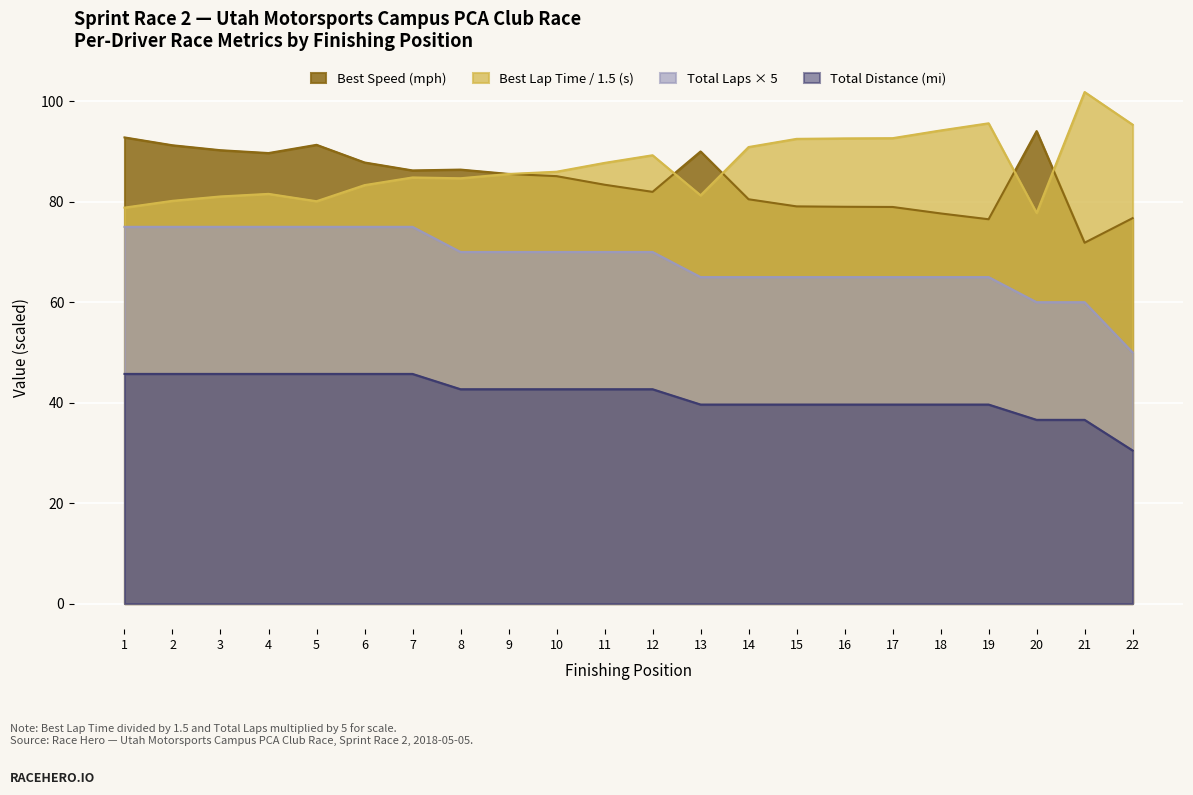

At 17, list the series in order from largest to smallest.

Best Lap Time / 1.5 (s), Best Speed (mph), Total Laps × 5, Total Distance (mi)